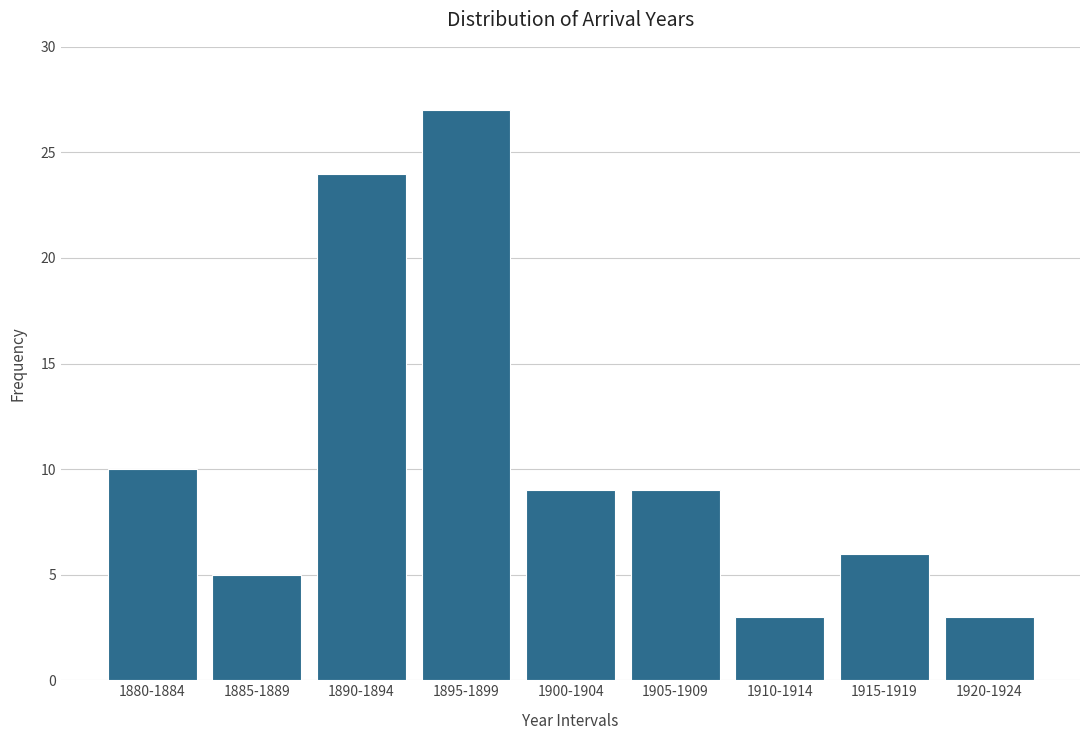

Reading right to left, extract all data points from this chart.

3	6	3	9	9	27	24	5	10